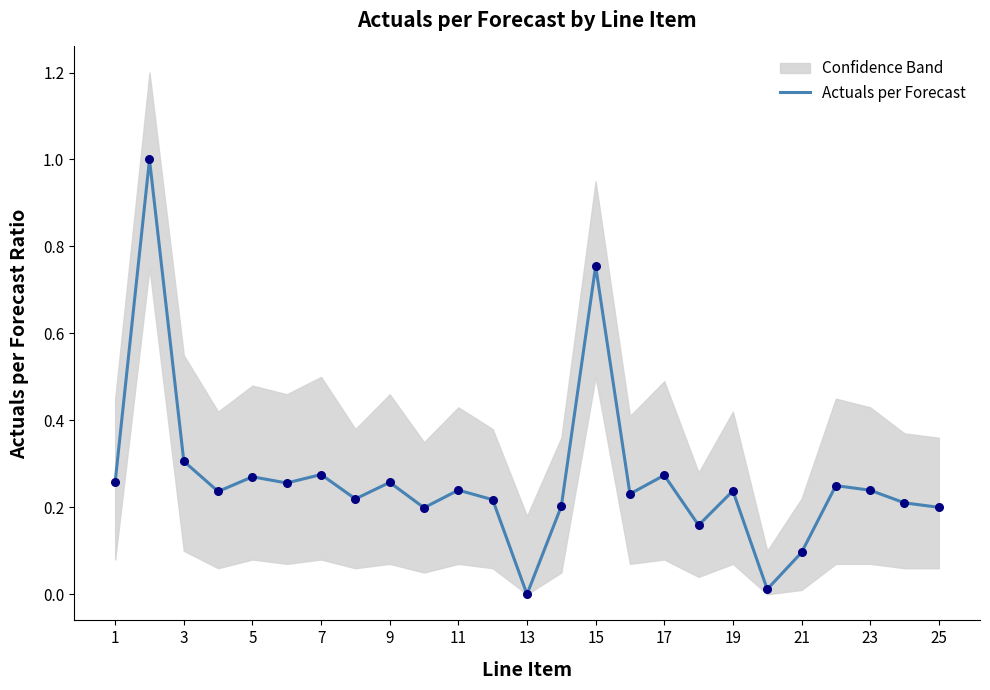

Is it true that Actuals per Forecast equals 0.1 at 3?

False